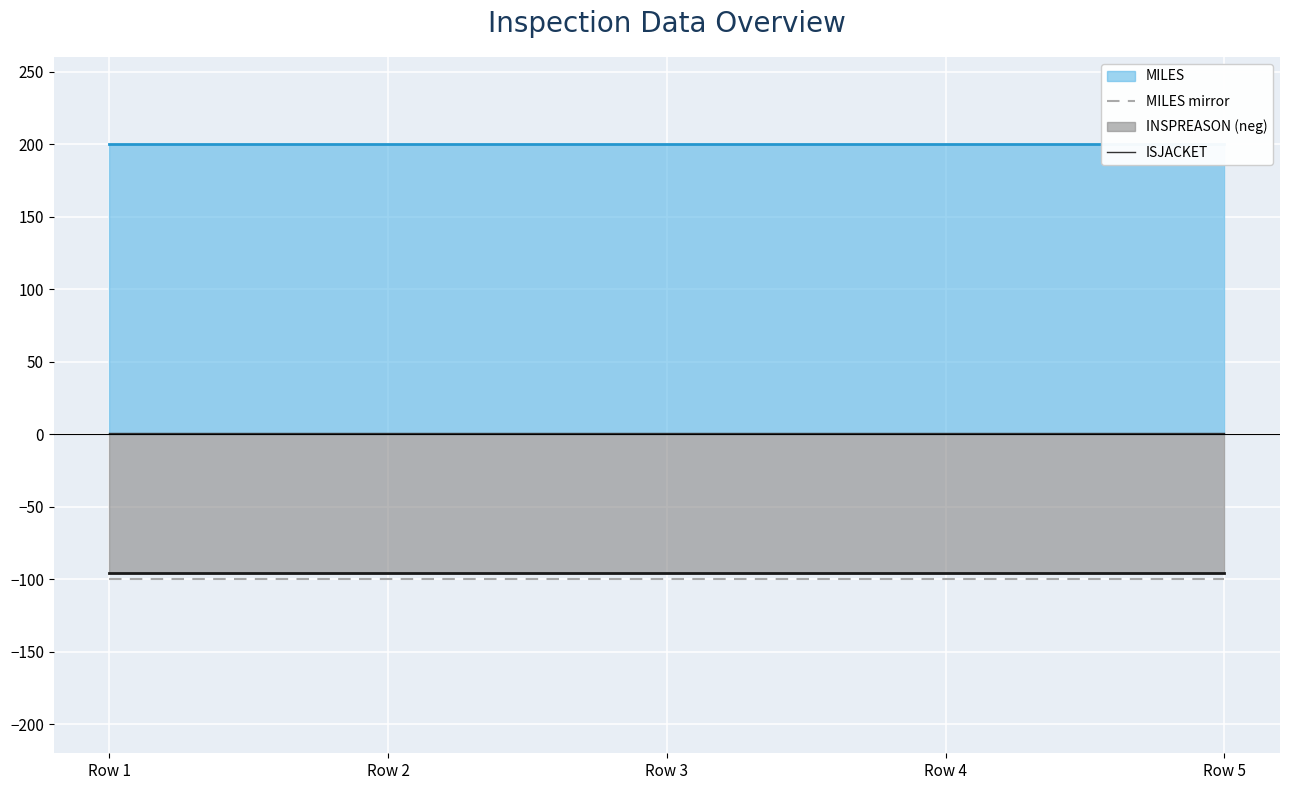

True or false: ISJACKET and MILES mirror intersect in this chart.

False